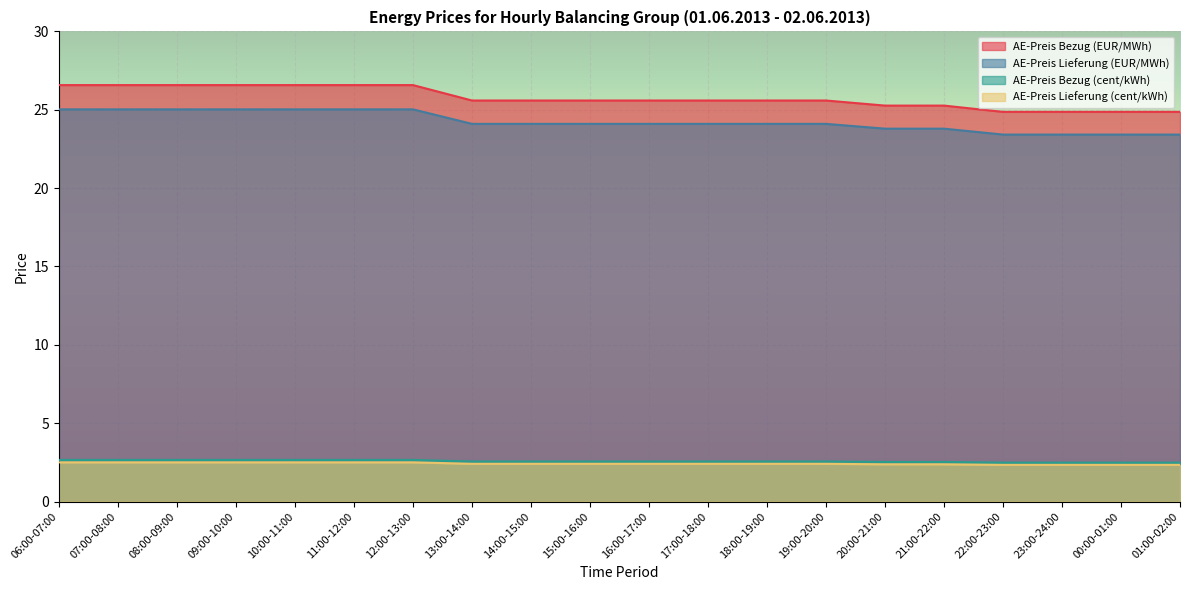

How many lines are shown in the chart?

4